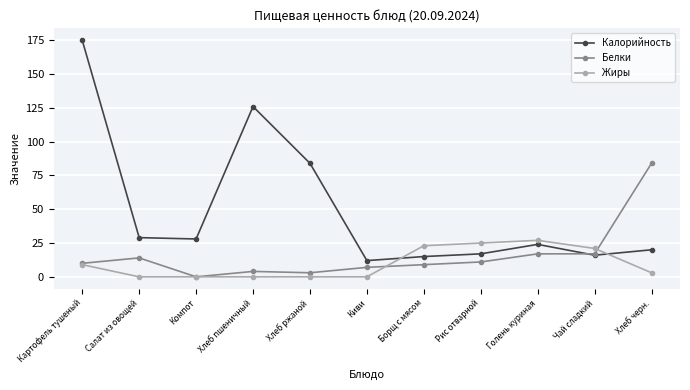

After their last crossing, which series has the higher values: Калорийность or Жиры?

Калорийность